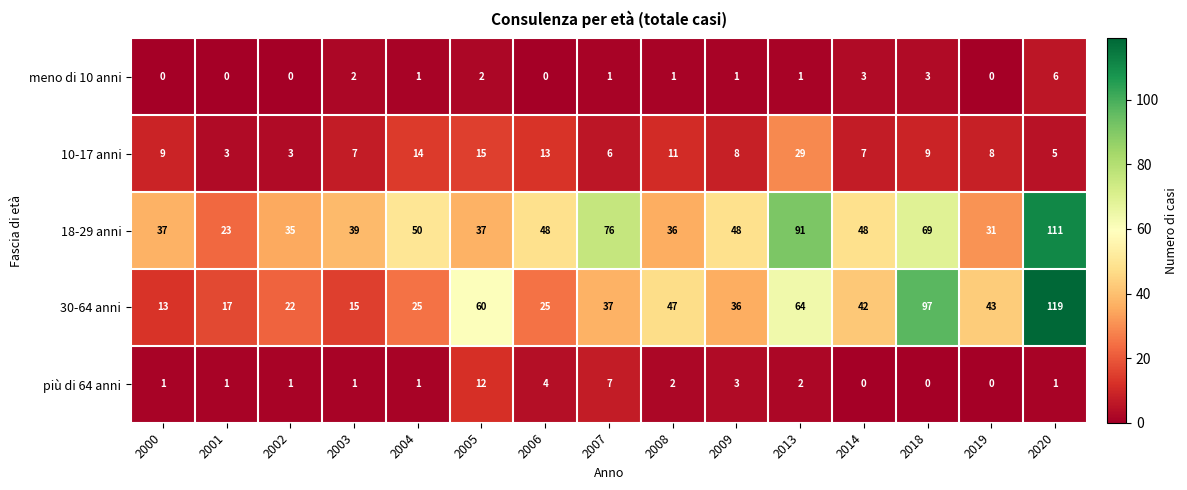

At which category does the chart reach its peak across all series?

2020